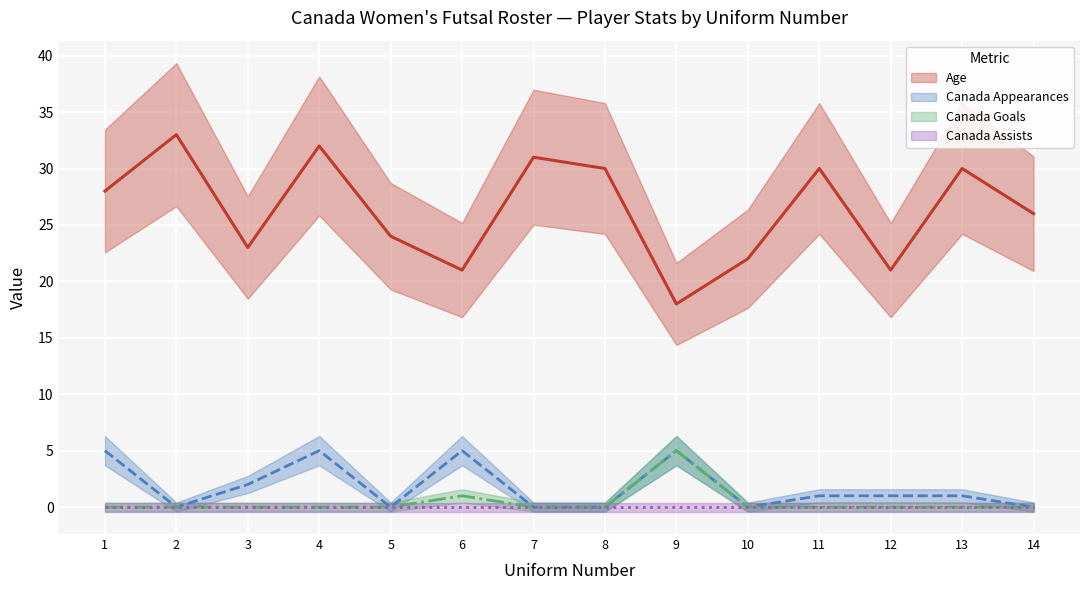

How many values in the Age series exceed 28?

6